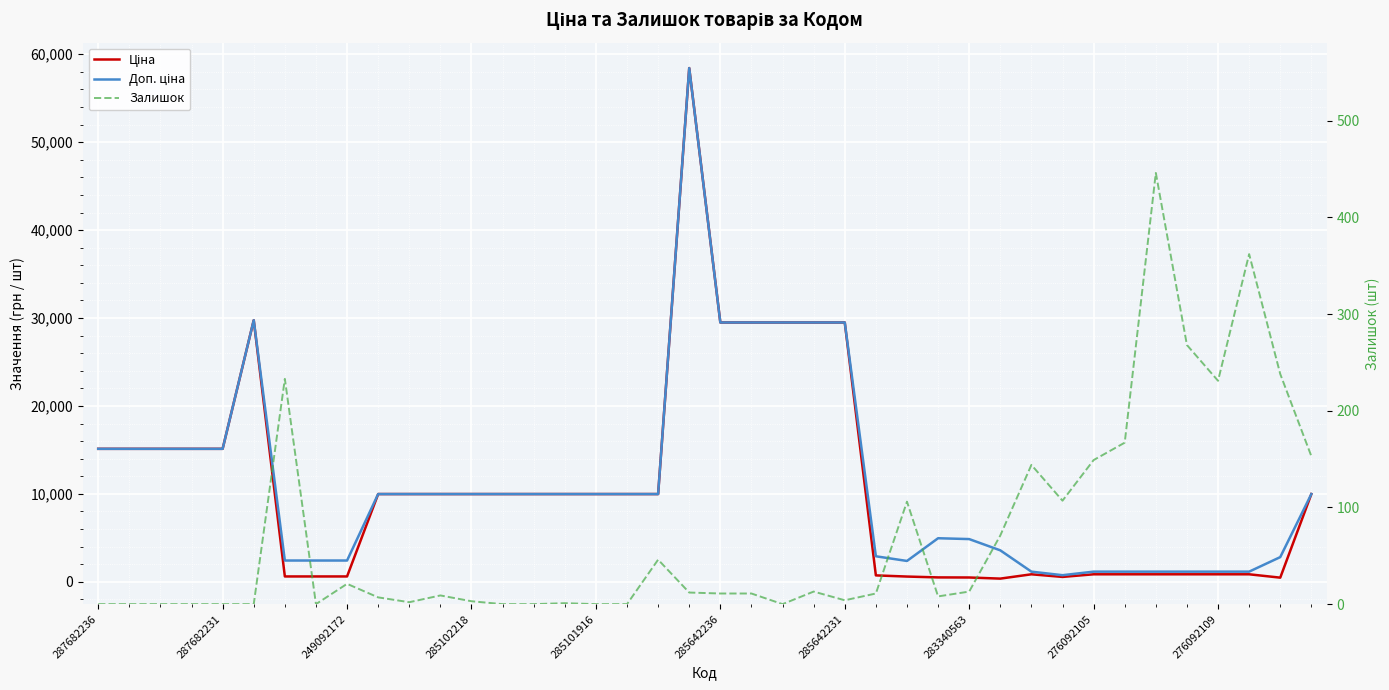

In Доп. ціна, how many points are lower than both neighbors (excluding endpoints)?

2